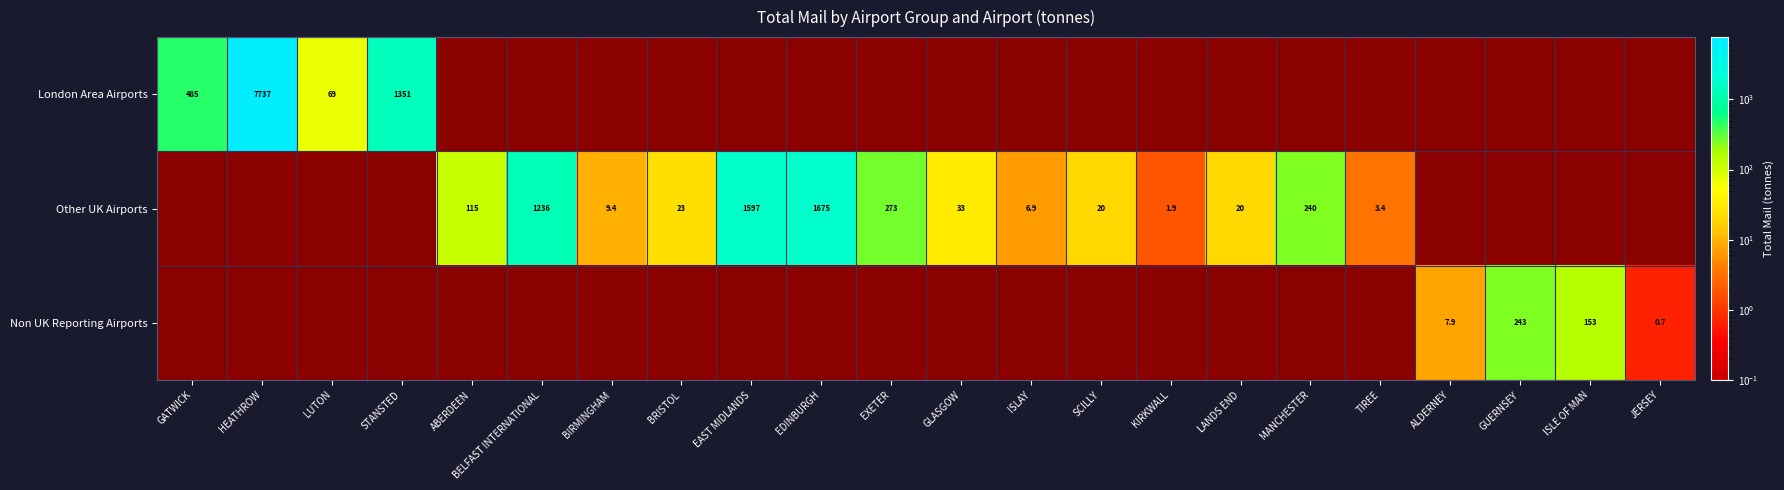

At which label does Other UK Airports reach its peak?

EDINBURGH